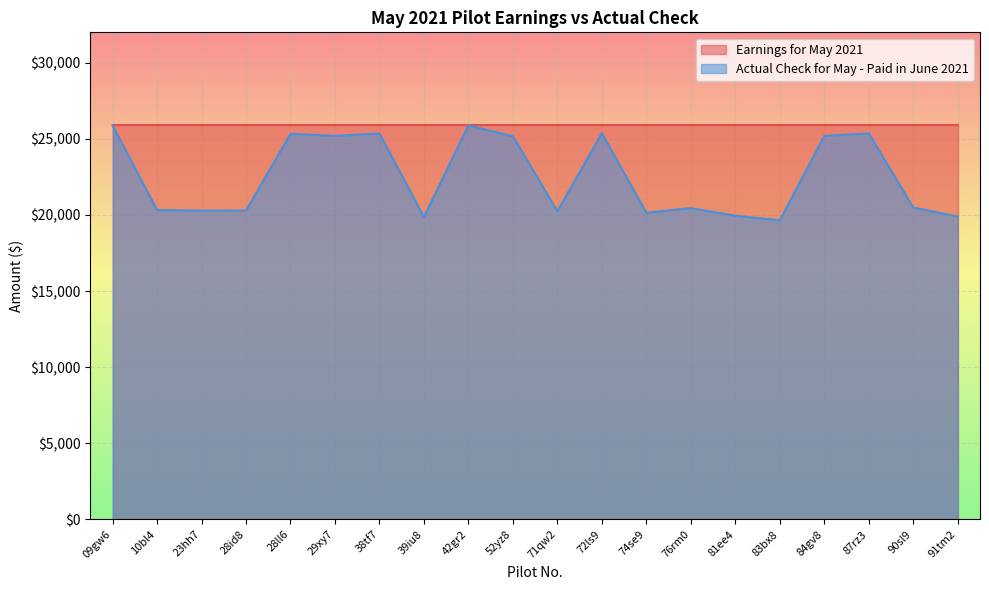

What is the maximum value shown in the chart?

25887.3